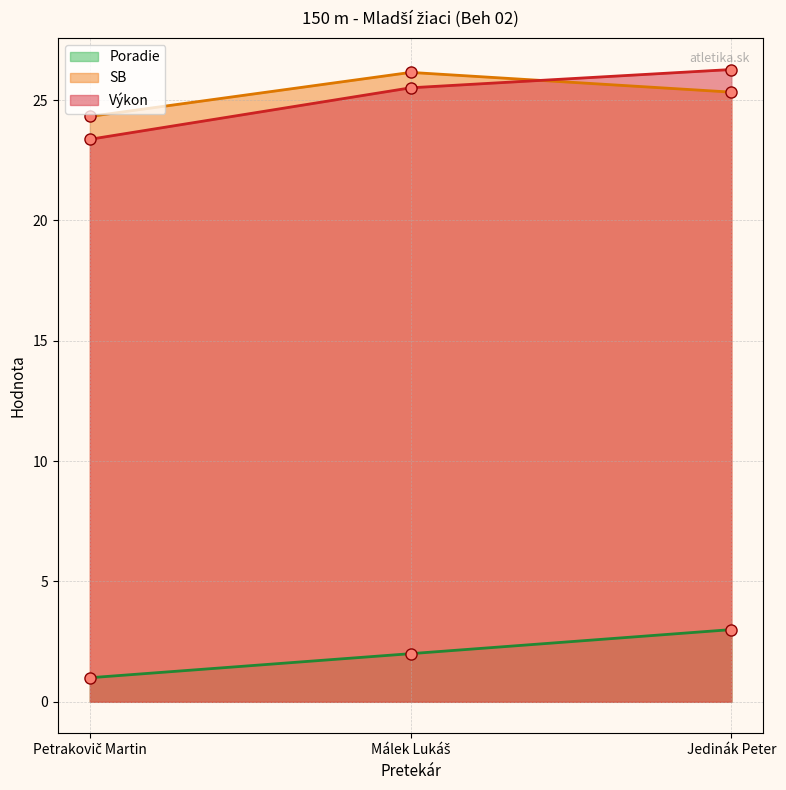

Is the value of Výkon at Jedinák Peter greater than the value of Poradie at Málek Lukáš?

Yes